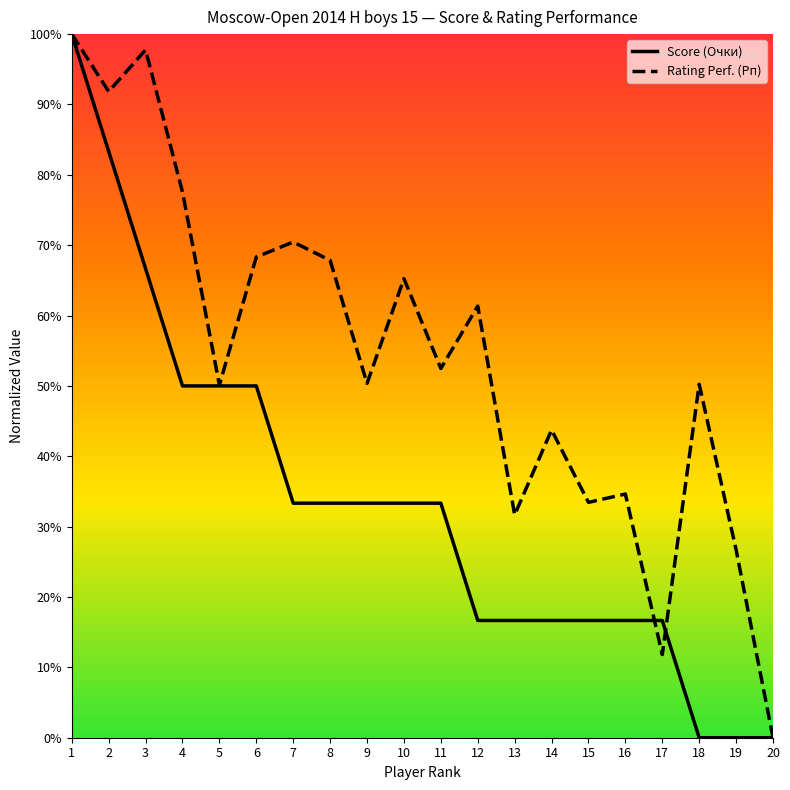

What is the average value of the Rating Perf. (Рп) series?

0.5